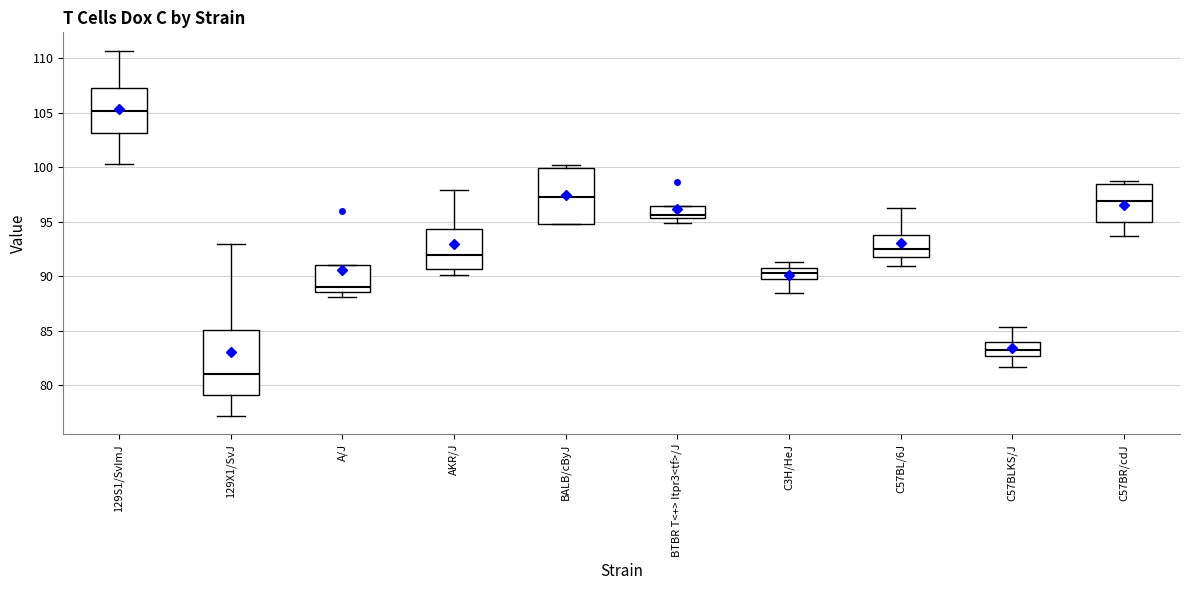

Reading left to right, transcribe this box plot: for each box, give where its median line is, the range the box spans, and where its two whiskers end, as read against the y-axis. The values are not printed on the chart, so give them approximately, as read against the axis.

129S1/SvImJ: median 105.0, box 103.0 to 107.5, whiskers 100.5 to 110.5
129X1/SvJ: median 81.0, box 79.0 to 85.0, whiskers 77.0 to 93.0
A/J: median 89.0, box 88.5 to 91.0, whiskers 88.0 to 91.0
AKR/J: median 92.0, box 90.5 to 94.5, whiskers 90.0 to 98.0
BALB/cByJ: median 97.5, box 95.0 to 100.0, whiskers 95.0 to 100.0 (just above the box's upper edge)
BTBR T<+> Itpr3<tf>/J: median 95.5 (just above the box's lower edge), box 95.5 to 96.5, whiskers 95.0 to 96.5
C3H/HeJ: median 90.5 (inside the box), box 89.5 to 90.5, whiskers 88.5 to 91.5
C57BL/6J: median 92.5, box 92.0 to 94.0, whiskers 91.0 to 96.5
C57BLKS/J: median 83.5, box 82.5 to 84.0, whiskers 81.5 to 85.5
C57BR/cdJ: median 97.0, box 95.0 to 98.5, whiskers 93.5 to 98.5 (just above the box's upper edge)